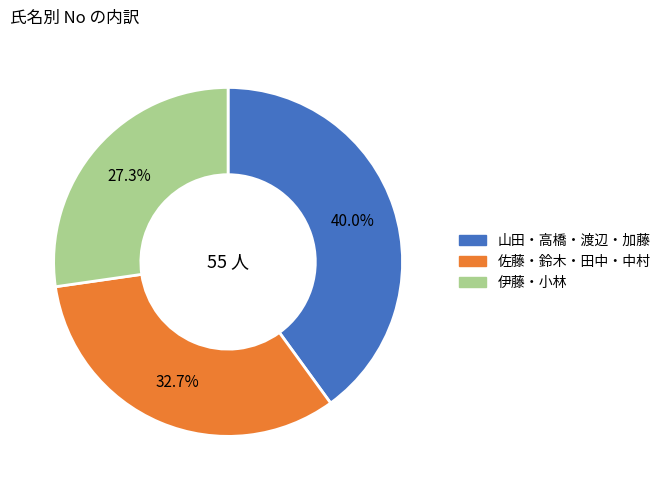

Is there any slice that represents more than half of the pie?

No